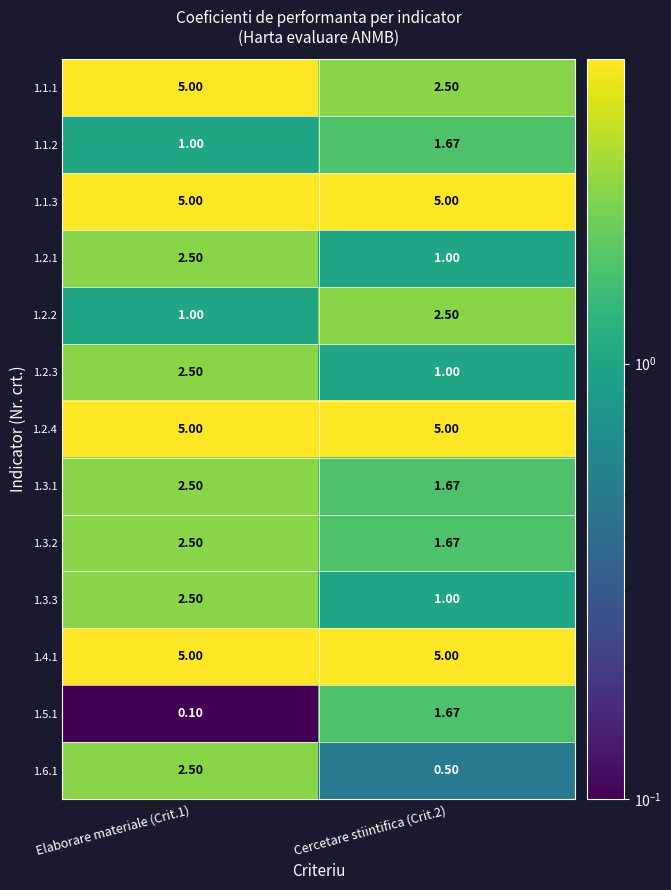

Is the value of 1.2.1 at Cercetare stiintifica (Crit.2) greater than the value of 1.6.1 at Elaborare materiale (Crit.1)?

No